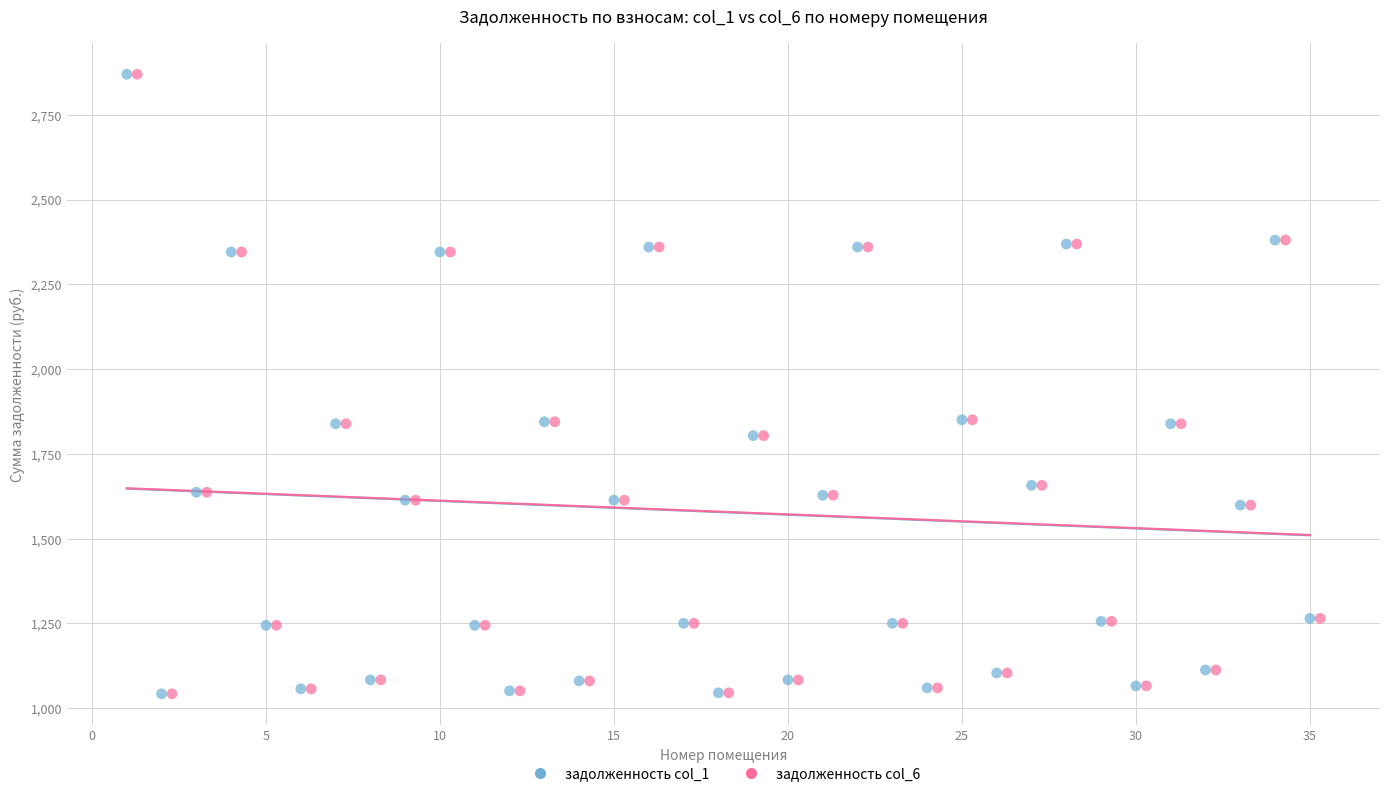

What are all the series names shown in the legend?

задолженность col_1, задолженность col_6